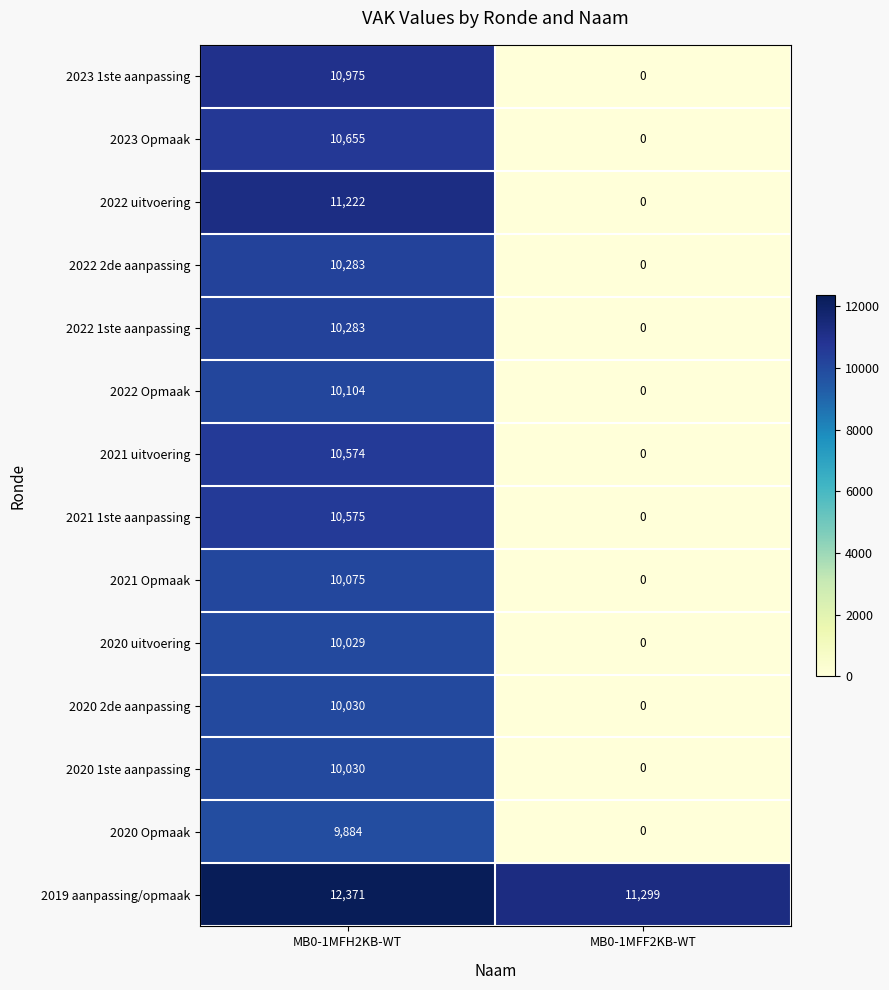

What is the spread (max minus min) of values at MB0-1MFH2KB-WT?

2487